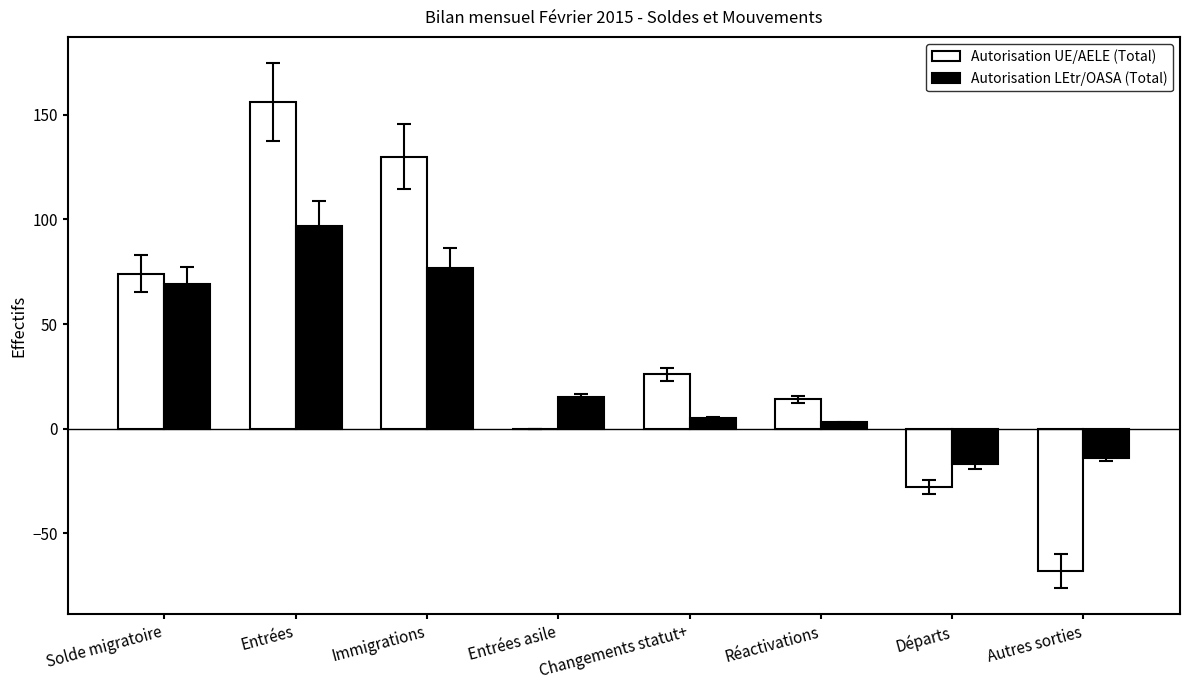

Which series changed the most between Solde migratoire and Entrées?

Autorisation UE/AELE (Total)